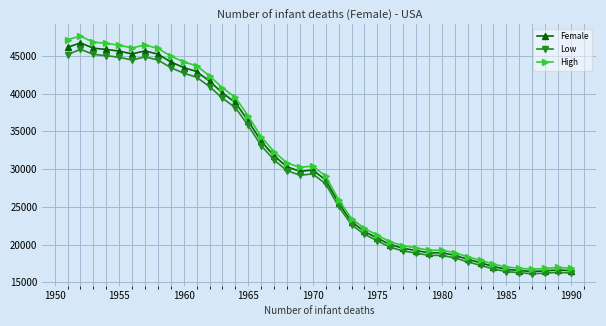

Which series has the largest range (max minus min)?

High